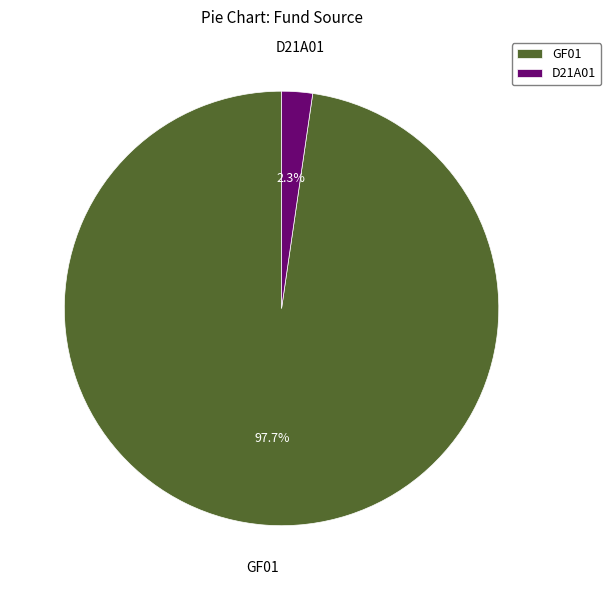

To the nearest percent, what is the difference between the GF01 and D21A01 slice percentages?

95%